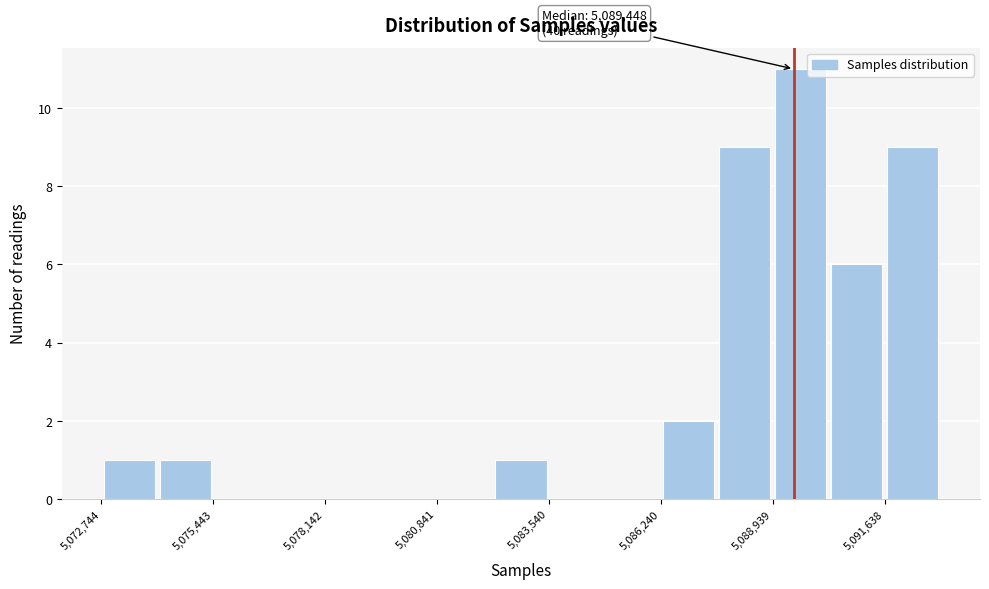

Read against the x-axis, roughly where is the centre of the tallest bar?

5089500